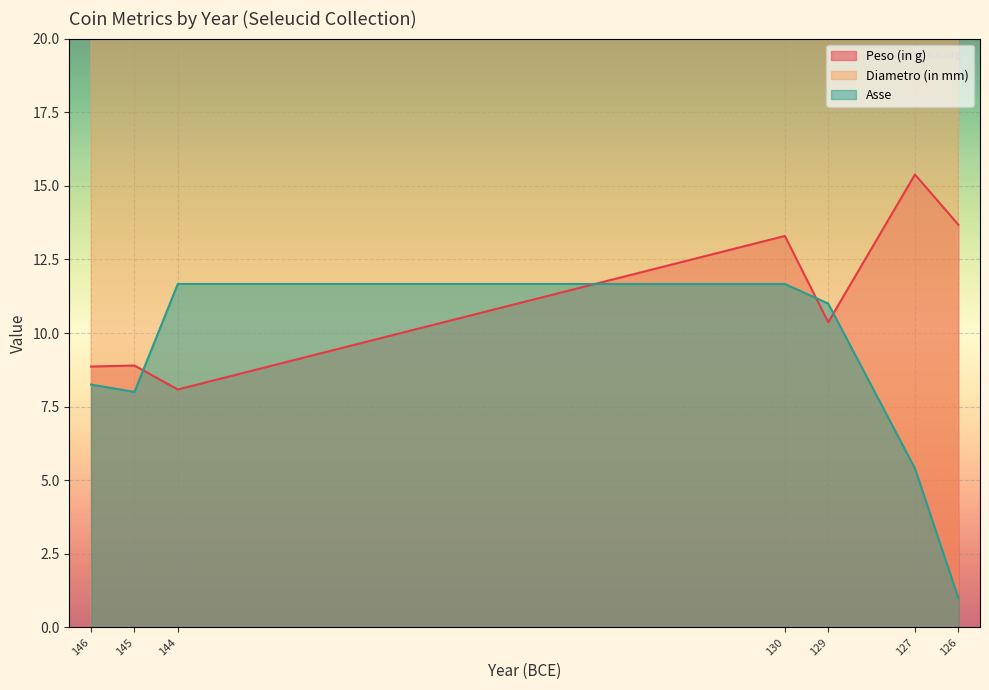

At which label is Asse closest to 6?

127